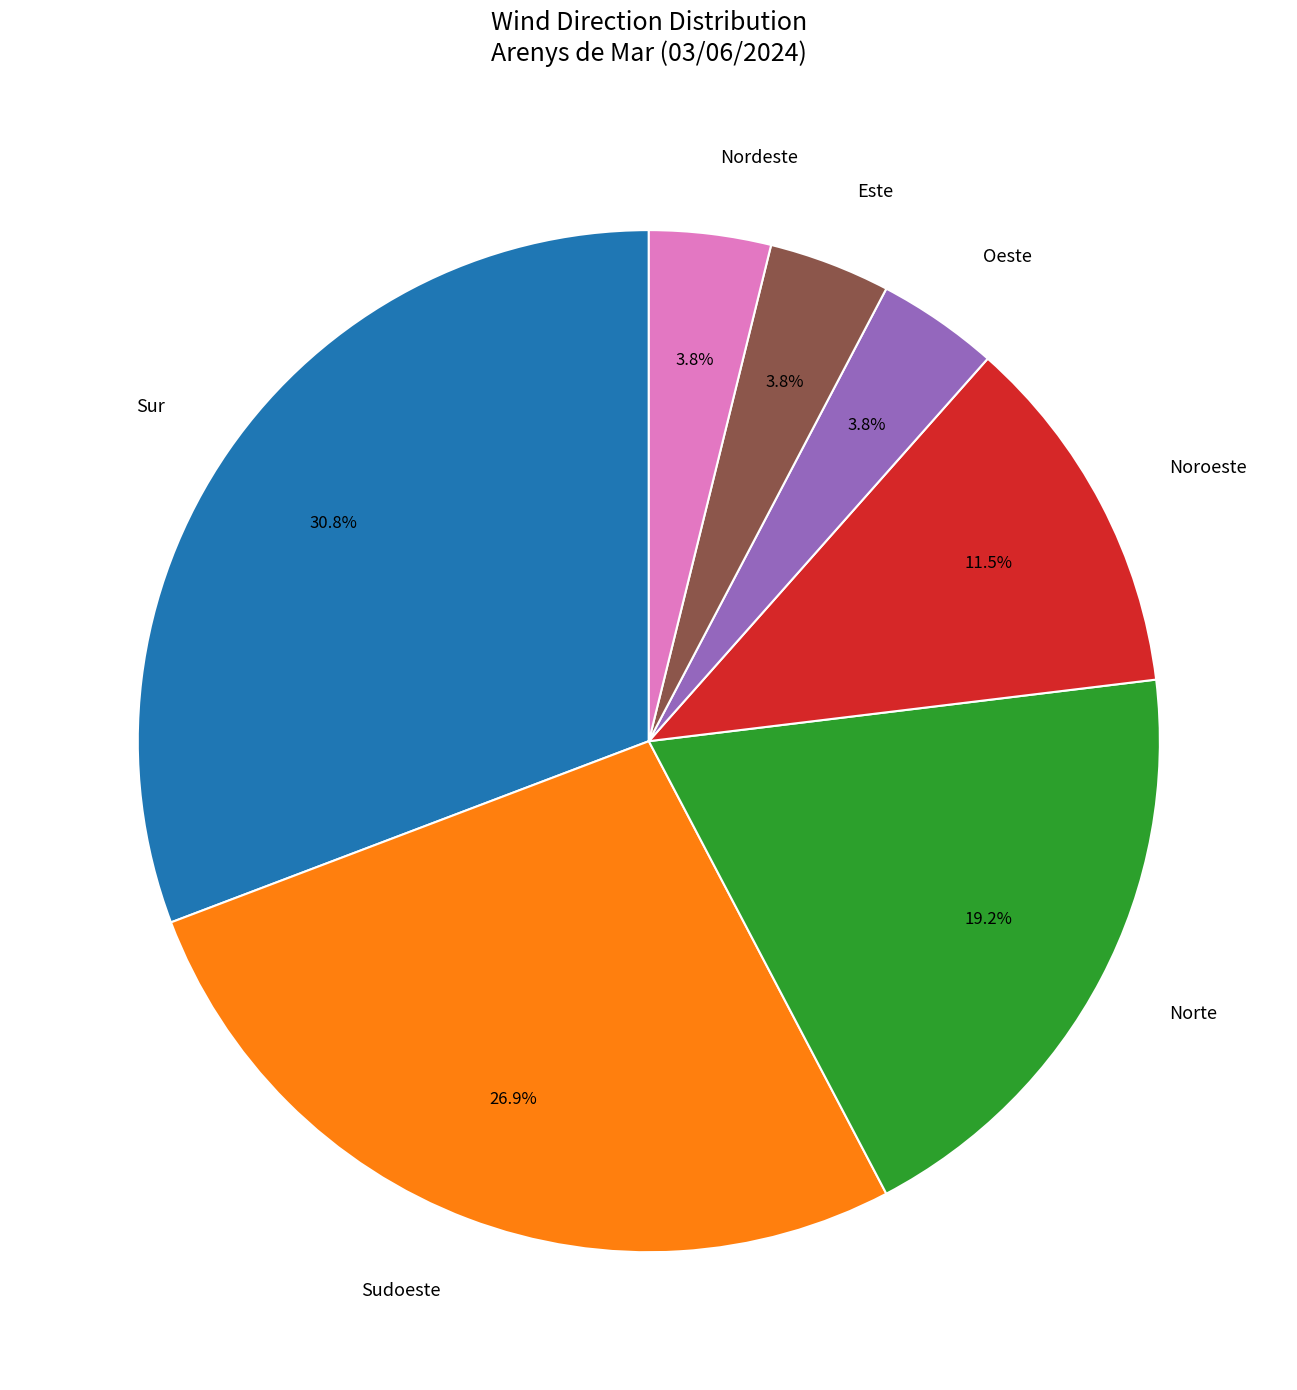

Which slice is the largest?

Sur